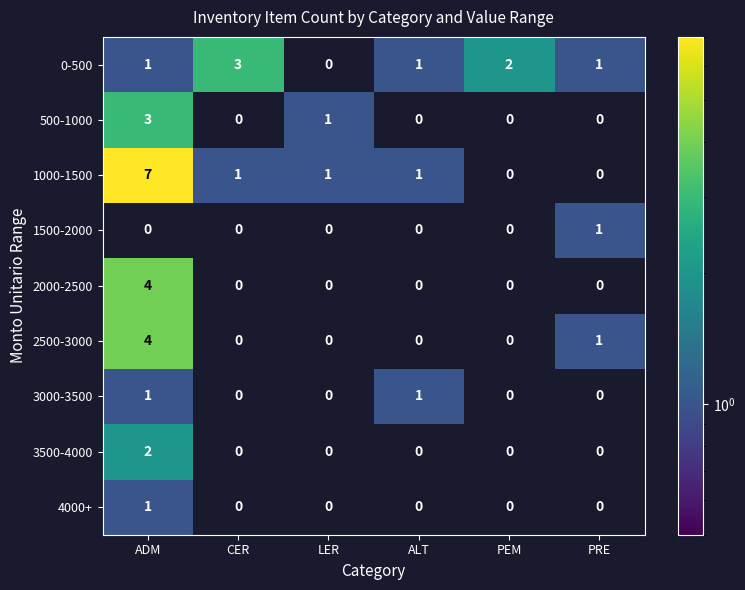

Which series changed the most between ADM and ALT?

1000-1500